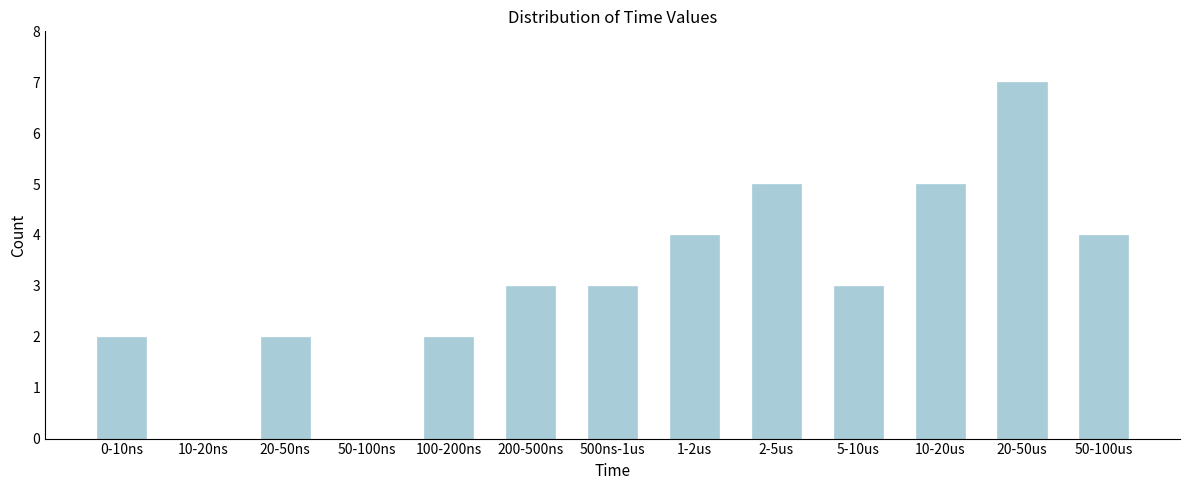

Reading left to right, transcribe all the data shown in this chart.

0-10ns=2	10-20ns=0	20-50ns=2	50-100ns=0	100-200ns=2	200-500ns=3	500ns-1us=3	1-2us=4	2-5us=5	5-10us=3	10-20us=5	20-50us=7	50-100us=4